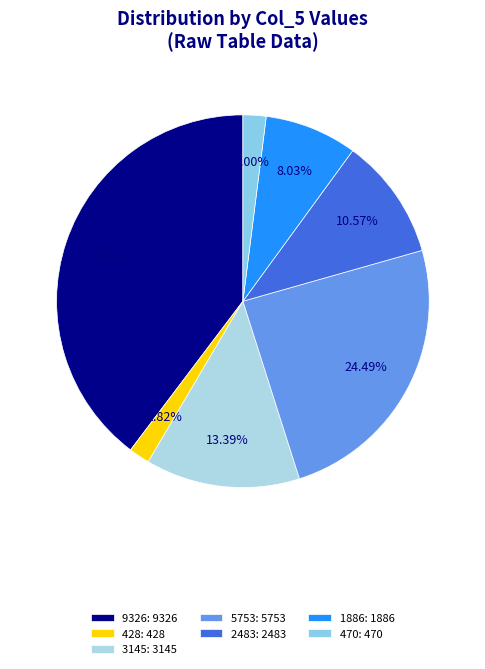

Which category has the smallest portion of the pie?

428